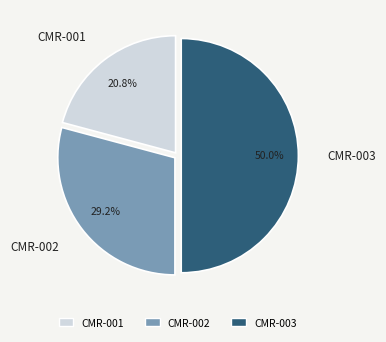

Count the number of slices in the pie.

3